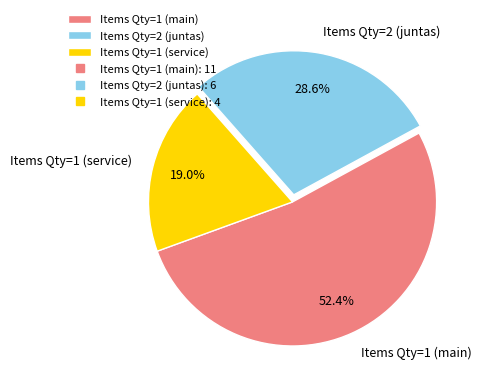

What is the largest slice in the pie chart?

Items Qty=1 (main)